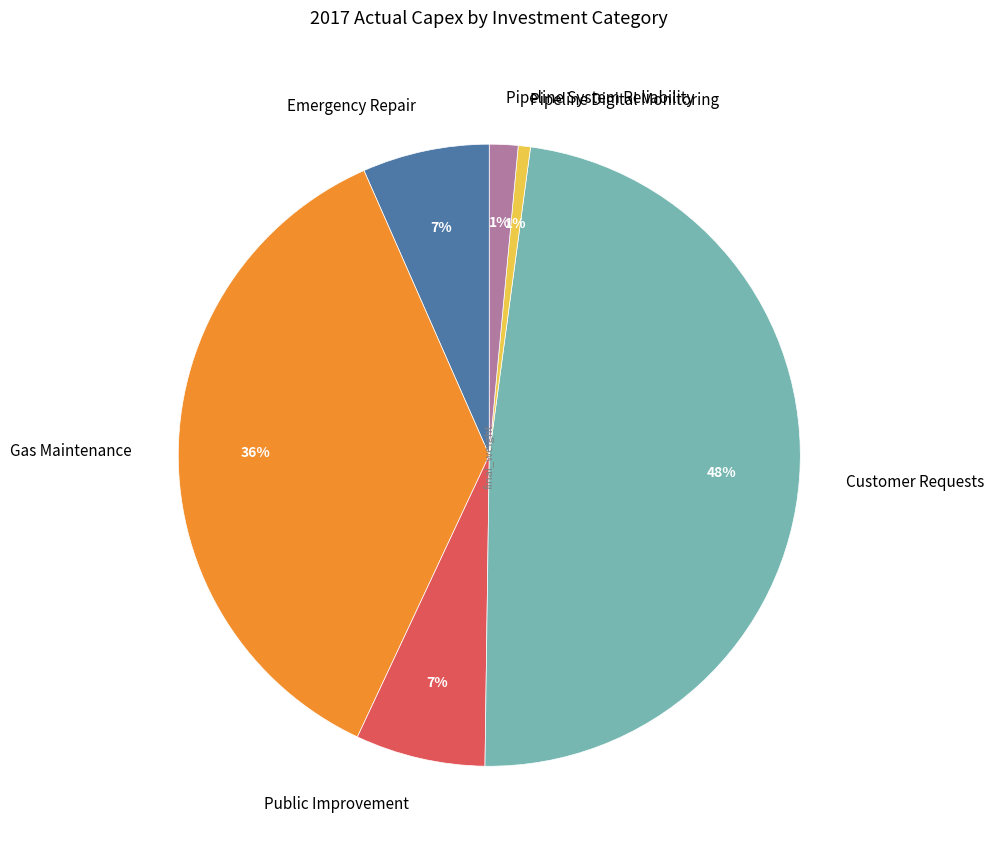

To the nearest percent, what is the combined percentage of Emergency Repair and Customer Requests?

55%